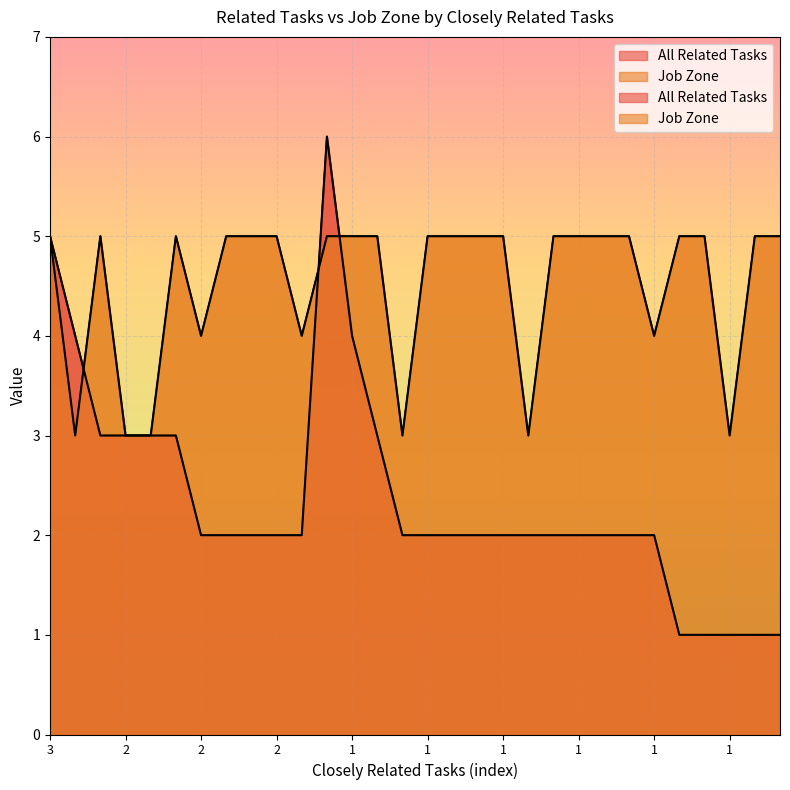

At which label is All Related Tasks closest to 3?

2